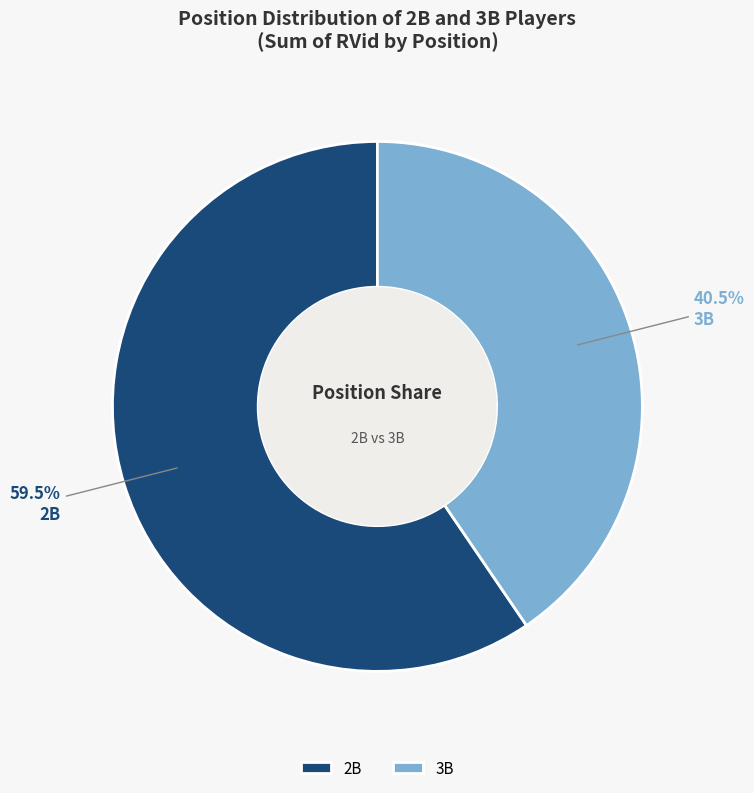

Is there a majority slice in this chart?

Yes